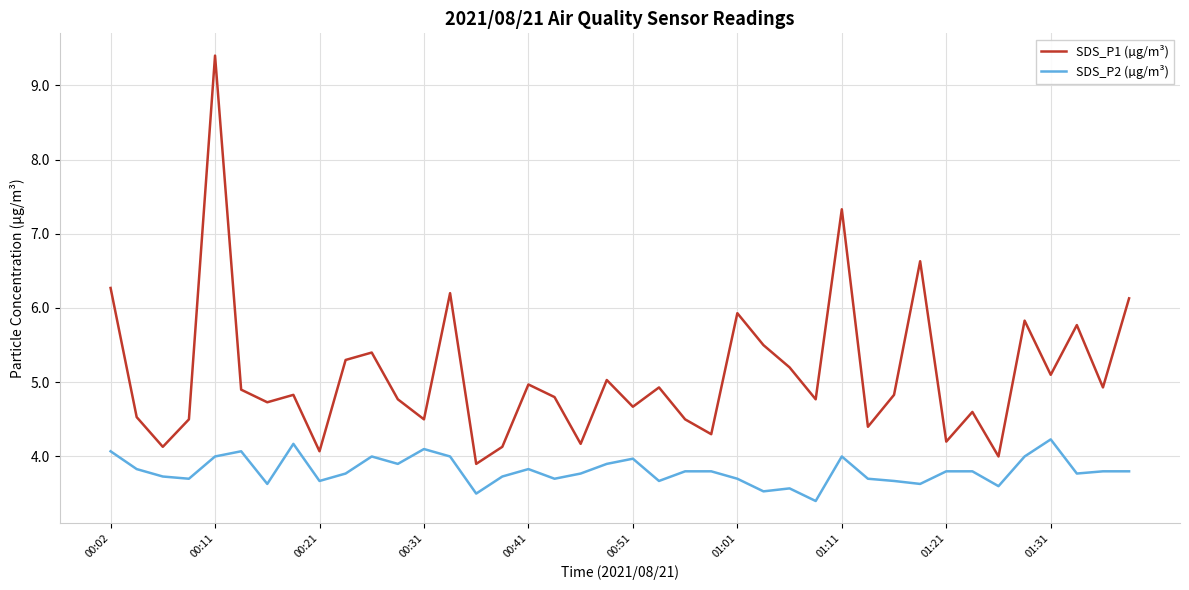

Which series has the widest spread of values?

SDS_P1 (µg/m³)